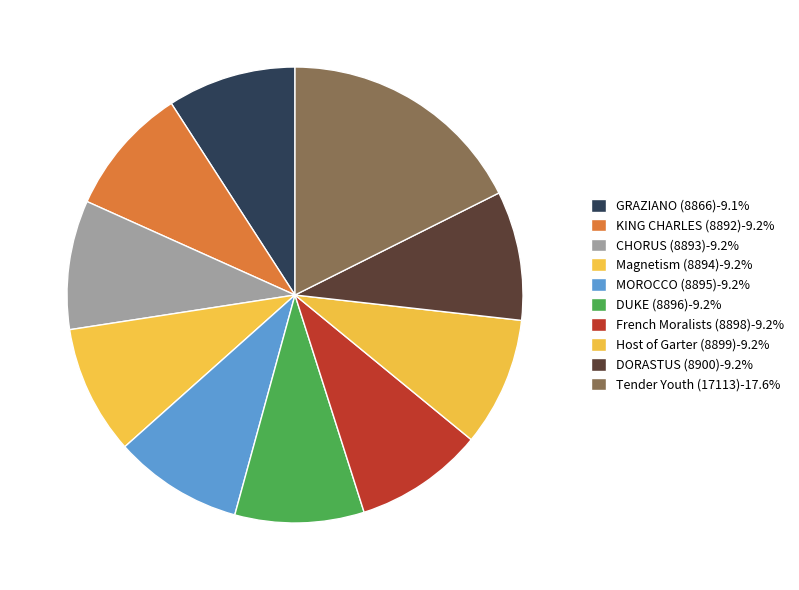

To the nearest percent, what percentage of the pie is Tender Youth (17113)?

18%